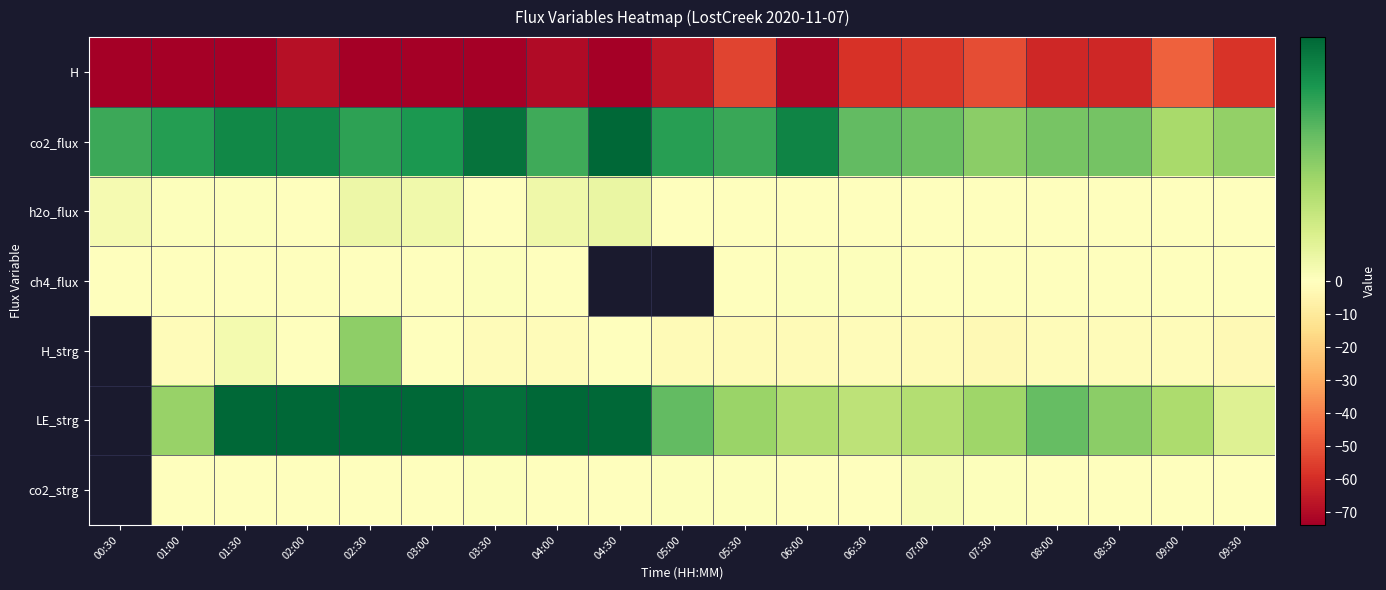

Is it true that LE_strg equals 3.5 at 03:00?

False